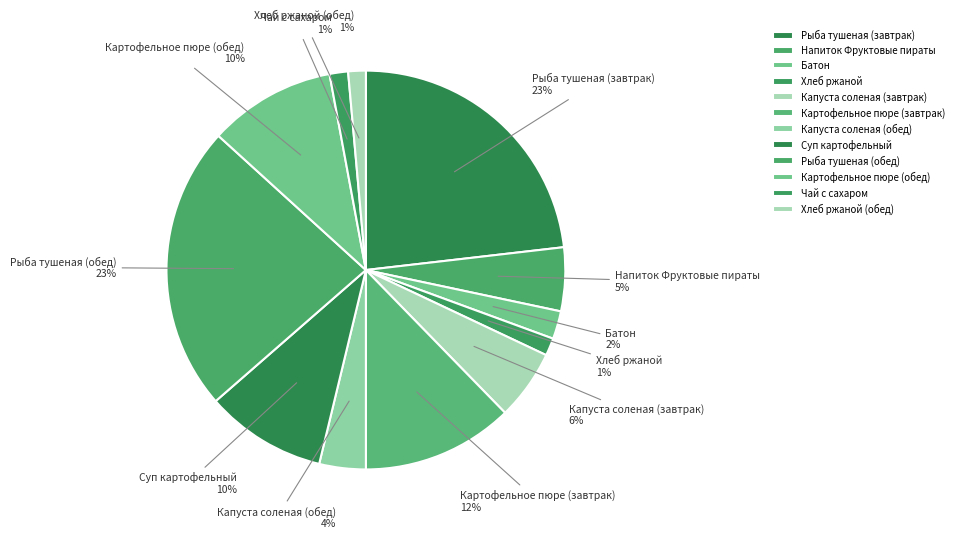

Does Батон account for over 50% of the chart?

No